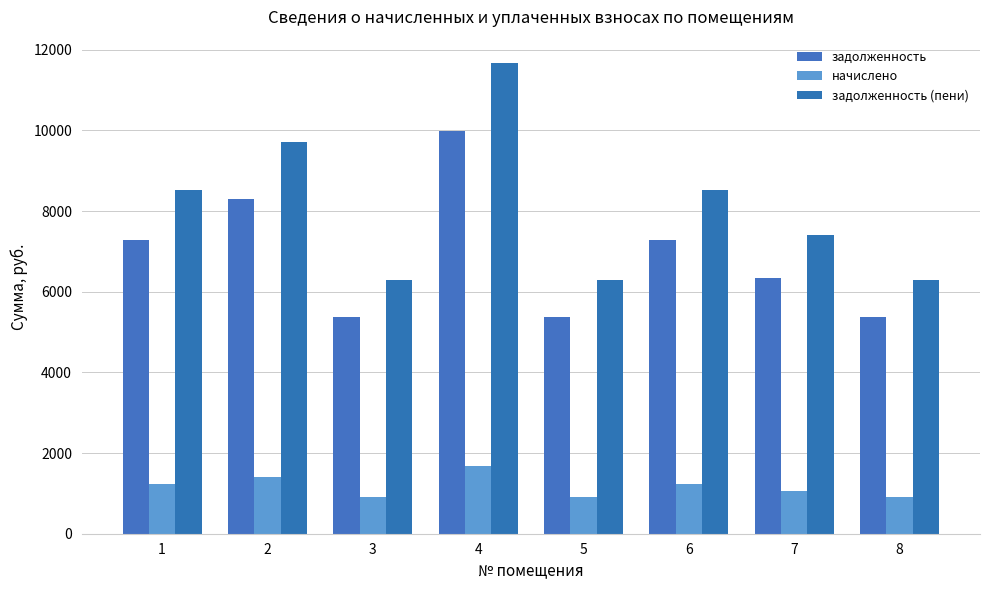

Between 4 and 7, which series saw the biggest shift?

задолженность (пени)